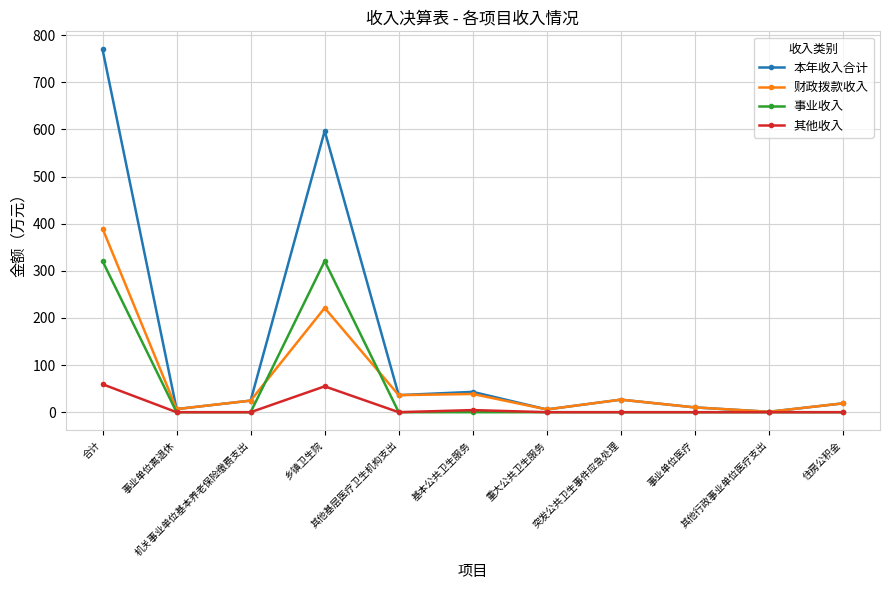

True or false: 财政拨款收入 has more than 1 interior local peaks.

True